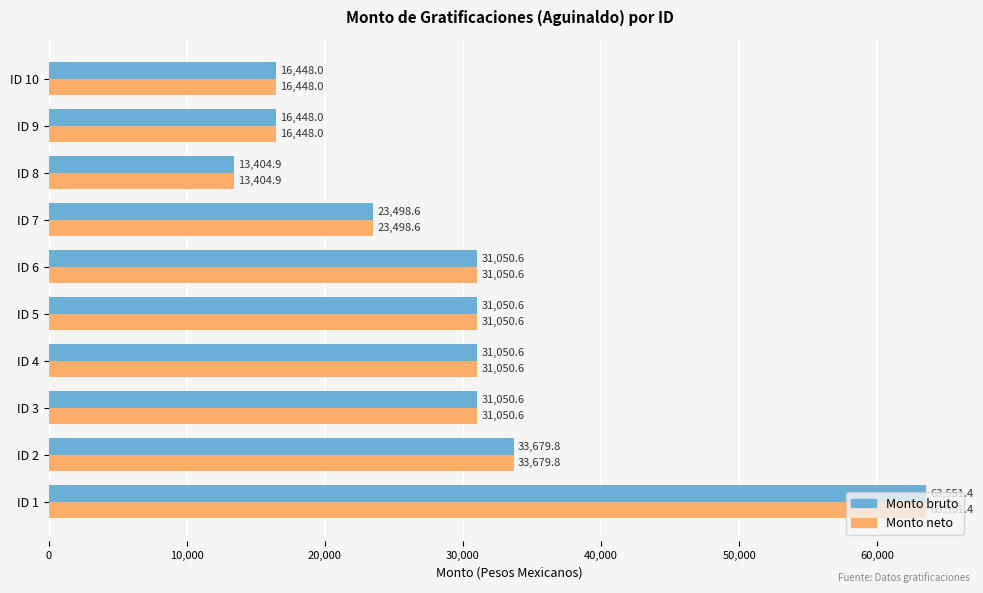

What is the approximate value of Monto neto at ID 3?

31050.6